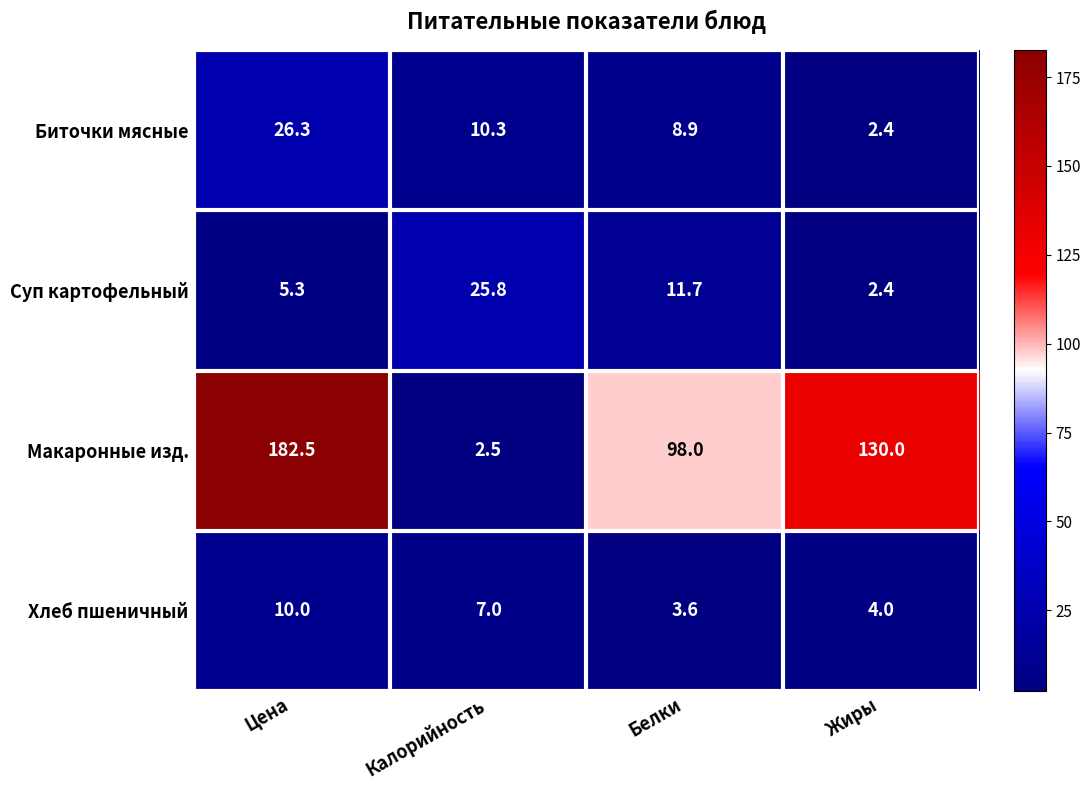

Reading left to right, list all the values displayed in this chart.

Биточки мясные: Цена=26.3	Калорийность=10.3	Белки=8.9	Жиры=2.4
Суп картофельный: Цена=5.3	Калорийность=25.8	Белки=11.7	Жиры=2.4
Макаронные изд.: Цена=182.5	Калорийность=2.5	Белки=98.0	Жиры=130.0
Хлеб пшеничный: Цена=10.0	Калорийность=7.0	Белки=3.6	Жиры=4.0